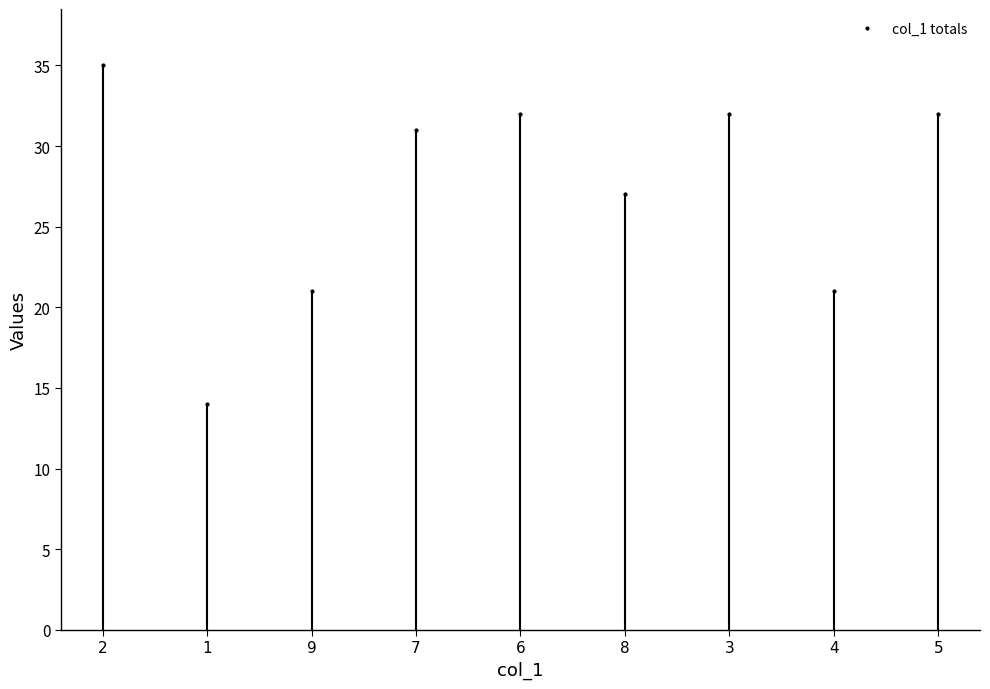

How many lines are shown in the chart?

1